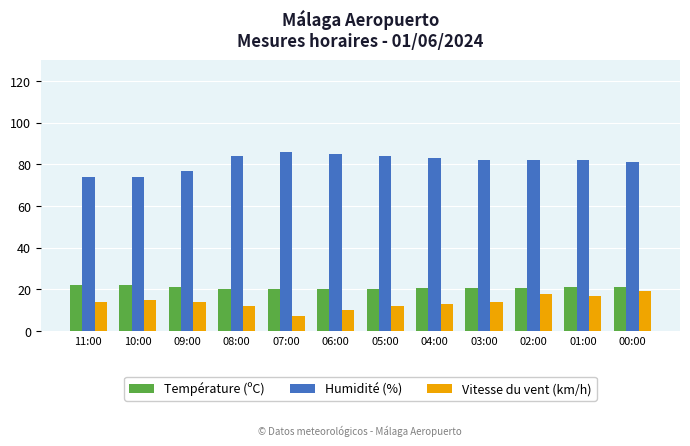

What is the value of the Vitesse du vent (km/h) bar at the 11th from the left?

17.0